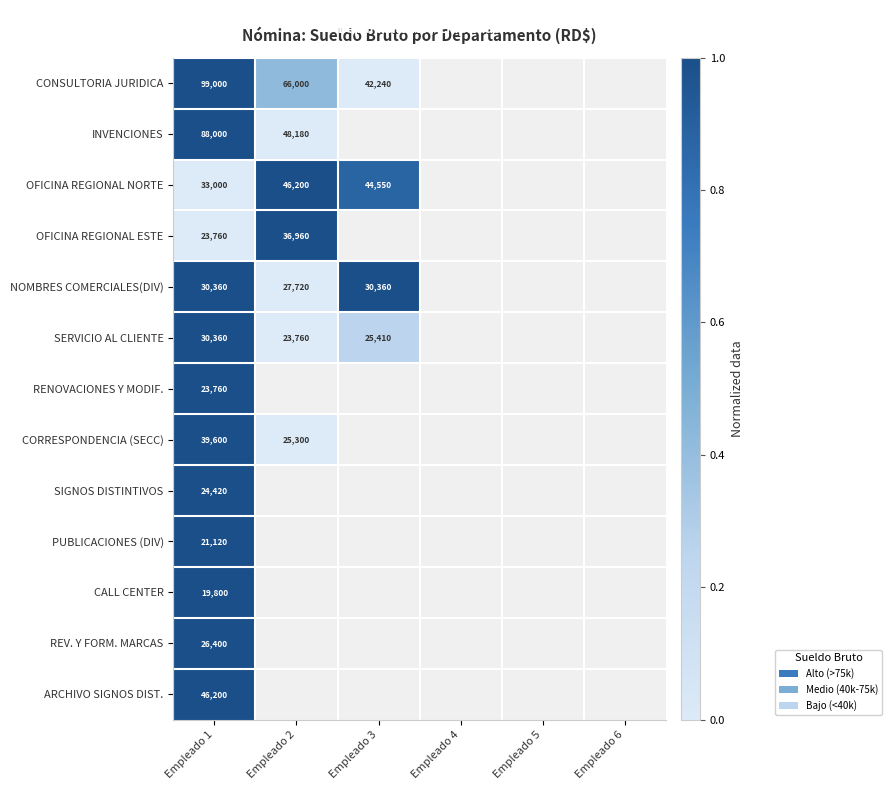

Count the number of categories in the chart.

6